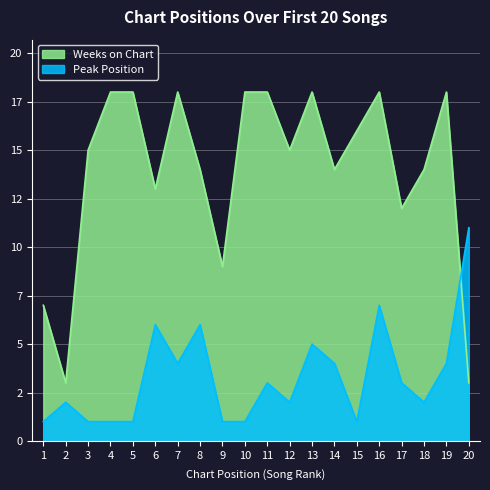

Where is Weeks on Chart nearest to the value 10?

9